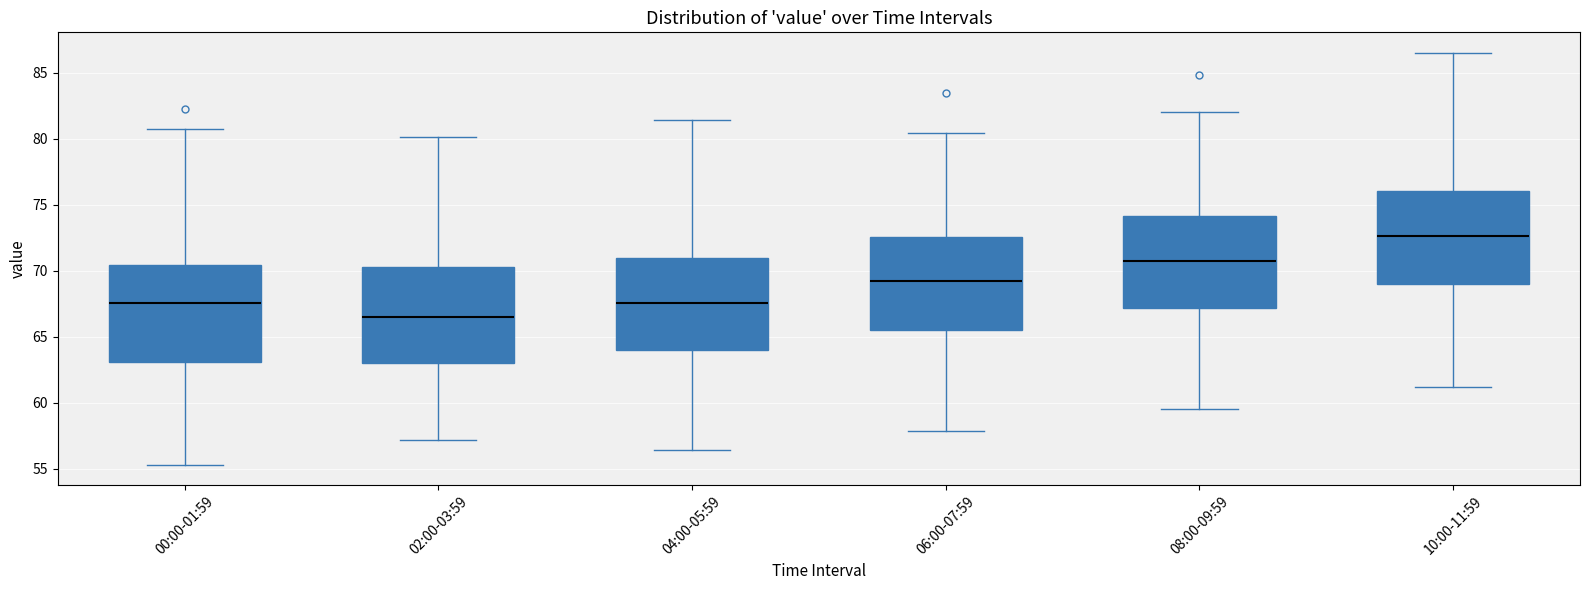

Where is the upper edge of the box for 08:00-09:59 on the y-axis? The values are not printed on the chart, so give them approximately, as read against the axis.

74.0